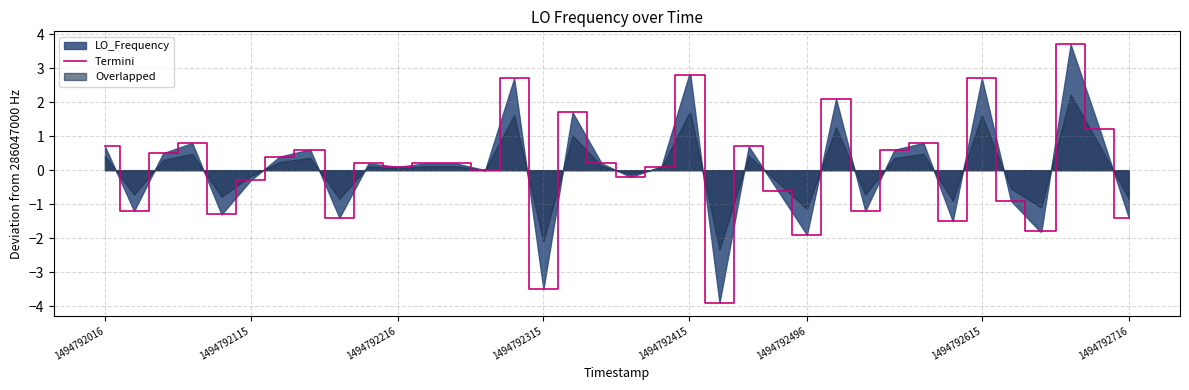

How many interior local peaks (higher than both neighbors) does the data have?

9